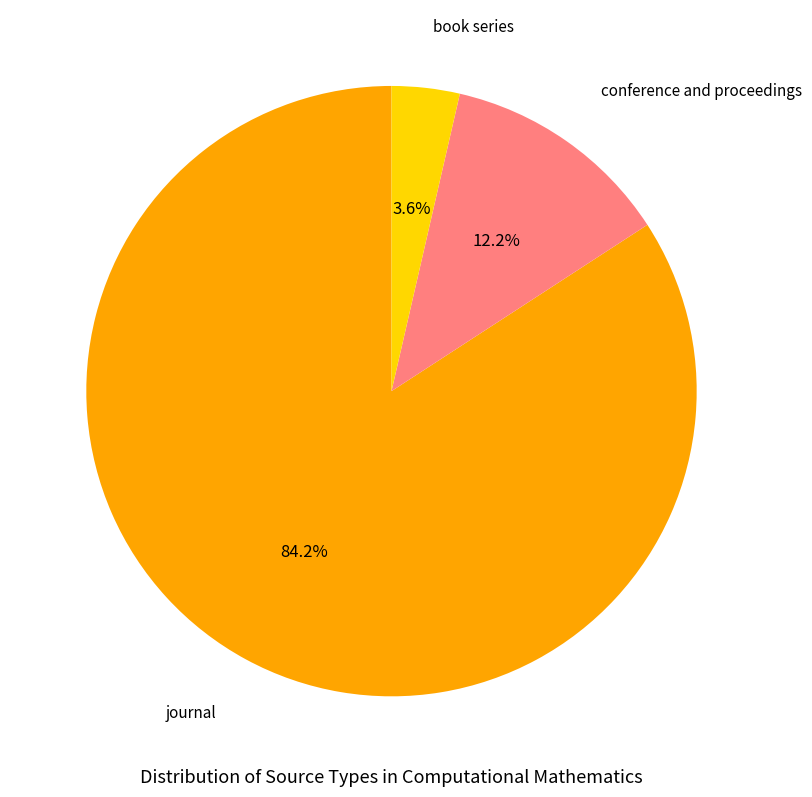

Does any single category account for the majority?

Yes